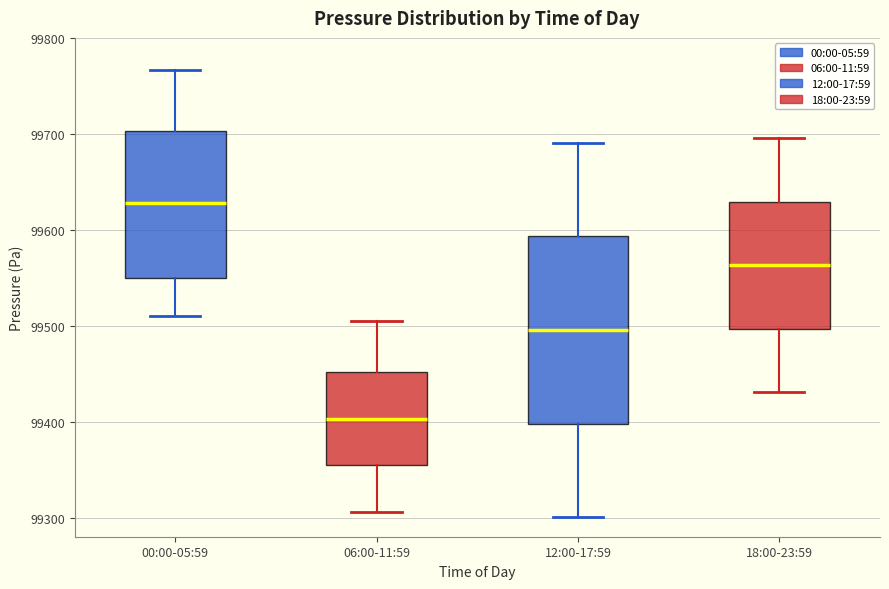

Reading left to right, transcribe this box plot: for each box, give where its median line is, the range the box spans, and where its two whiskers end, as read against the y-axis. The values are not printed on the chart, so give them approximately, as read against the axis.

00:00-05:59: median 99630, box 99550 to 99700, whiskers 99510 to 99770
06:00-11:59: median 99400, box 99350 to 99450, whiskers 99310 to 99510
12:00-17:59: median 99500, box 99400 to 99590, whiskers 99300 to 99690
18:00-23:59: median 99560, box 99500 to 99630, whiskers 99430 to 99700